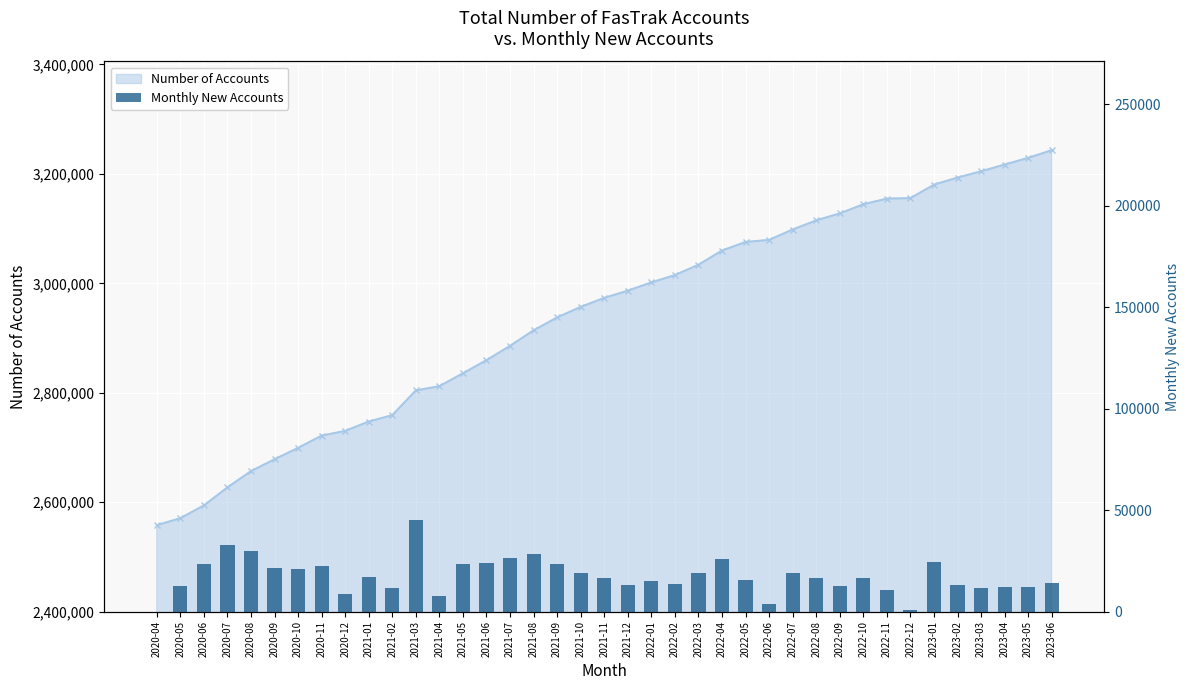

The chart shows a value of 19229 at 2021-10. True or false?

True